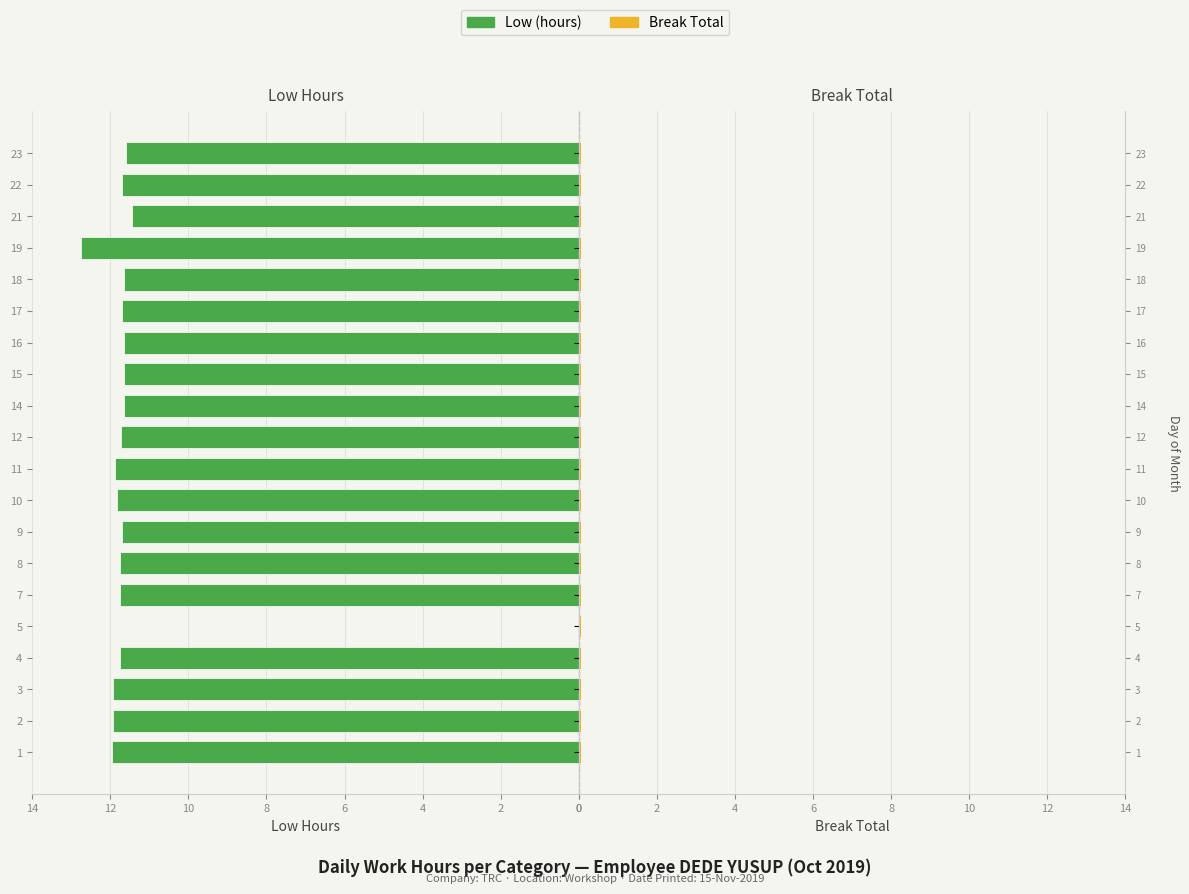

Which series has the widest spread of values?

Low (hours)